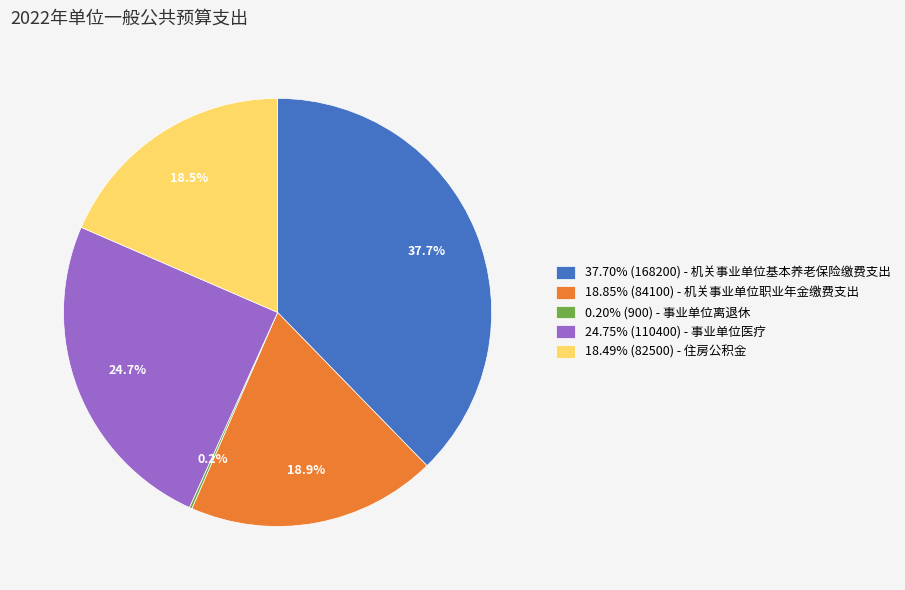

Approximately how many times larger is the value at 37.70% (168200) - 机关事业单位基本养老保险缴费支出 compared to 18.49% (82500) - 住房公积金?

2.0